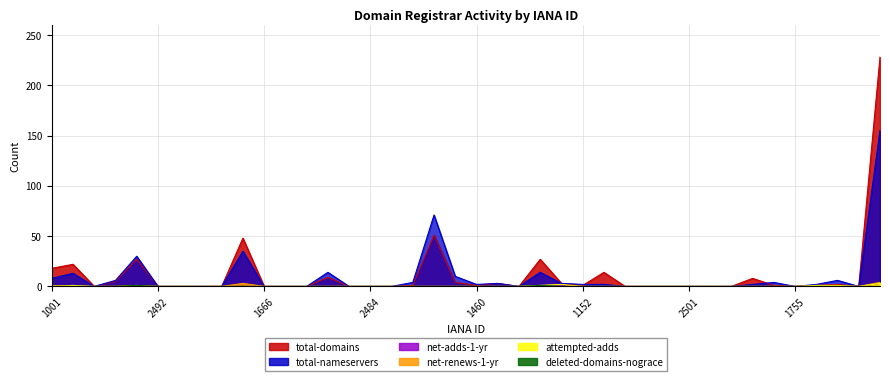

Rank the series by their maximum value, from highest to lowest.

total-domains, total-nameservers, net-renews-1-yr, net-adds-1-yr, attempted-adds, deleted-domains-nograce